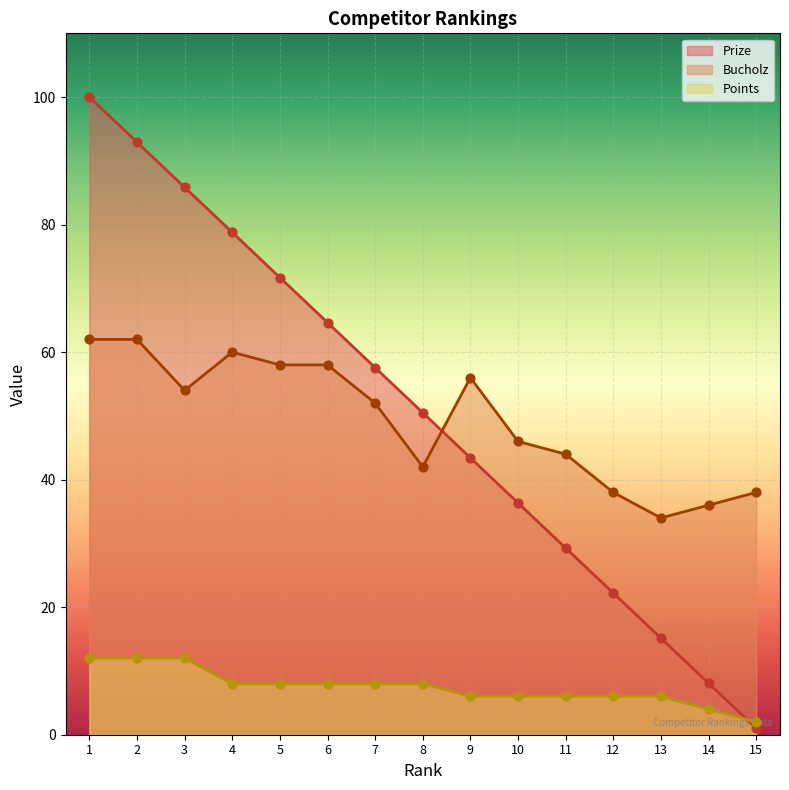

Which series reaches the maximum Y coordinate?

Prize